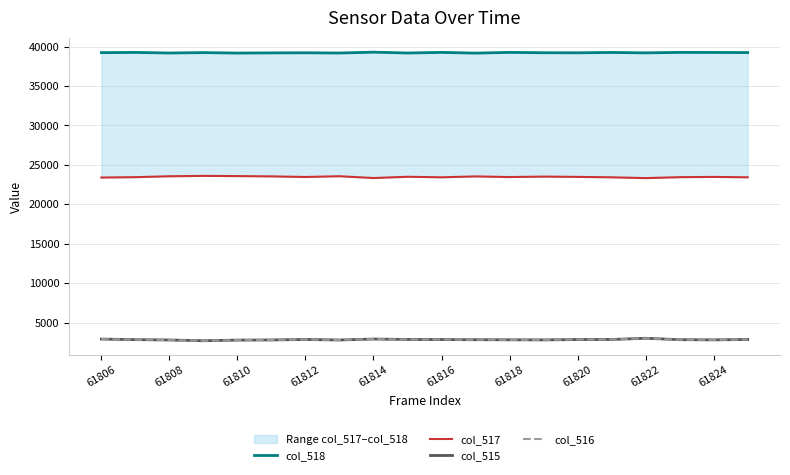

How many values in the col_516 series exceed 2839?

9